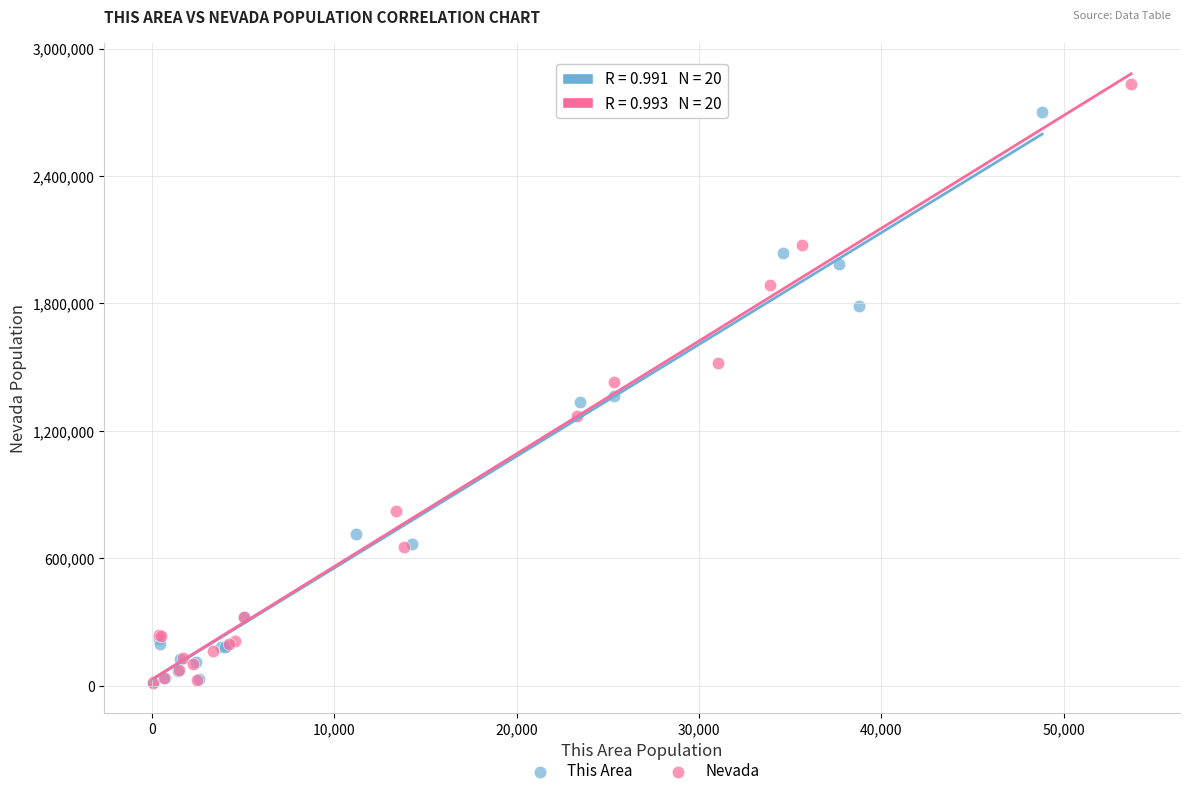

Which series has the widest spread of Y values?

Nevada